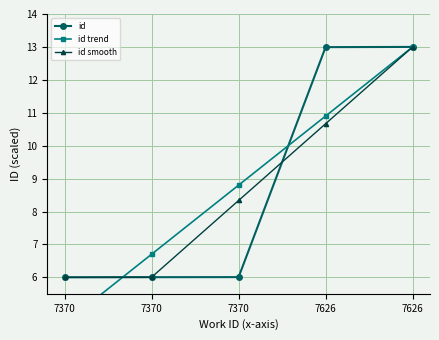

At 7626, list the series in order from smallest to largest.

id smooth, id trend, id